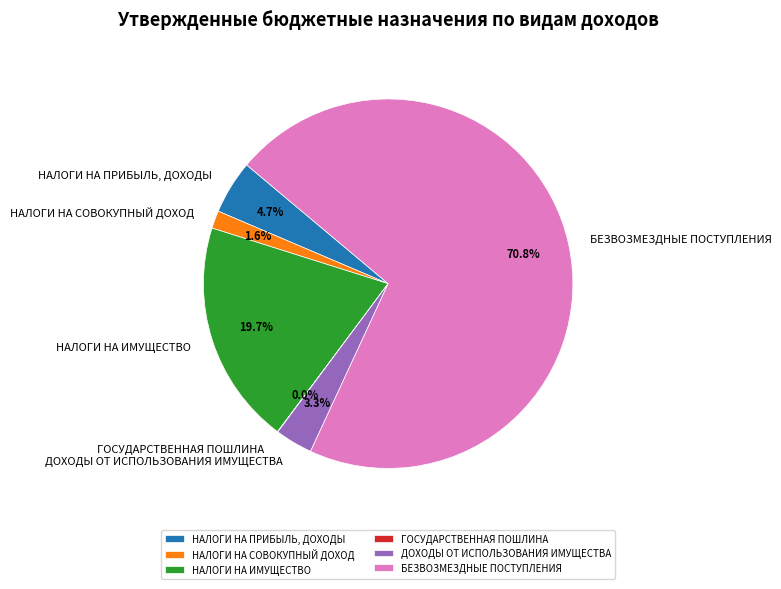

To the nearest percent, what percentage of the pie is БЕЗВОЗМЕЗДНЫЕ ПОСТУПЛЕНИЯ?

71%